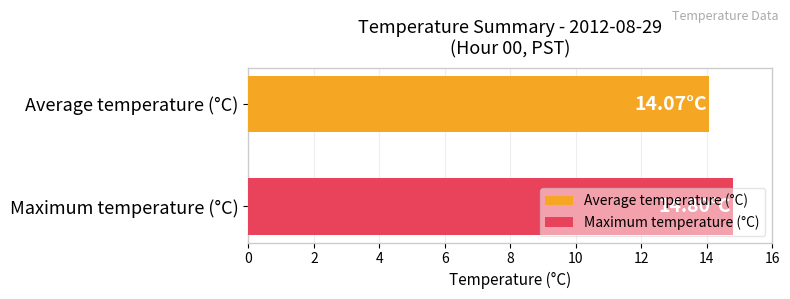

Rank the series by their maximum value, from highest to lowest.

Maximum temperature (°C), Average temperature (°C)